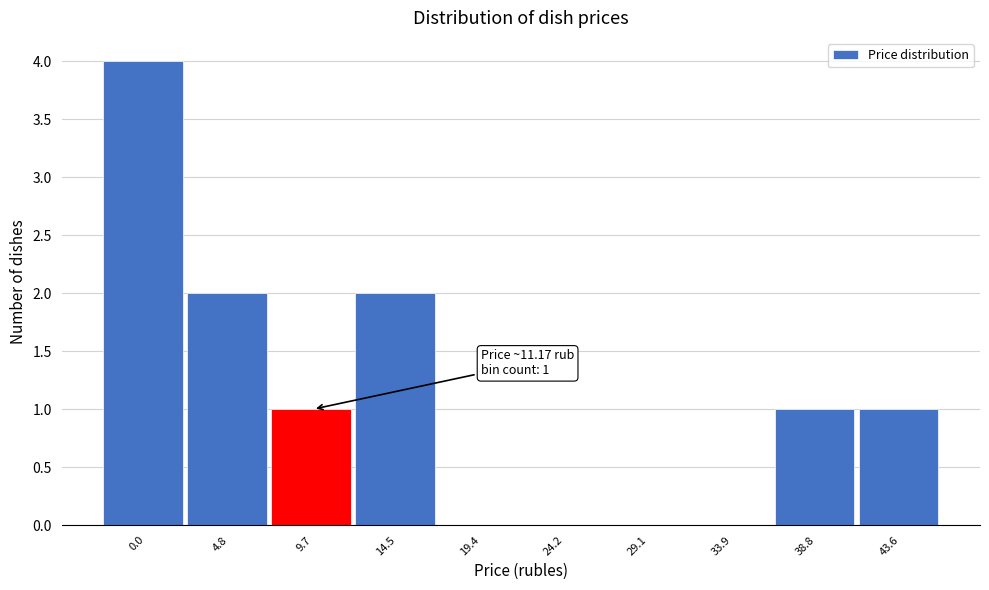

Reading right to left, list all the values displayed in this chart.

43.6=1	38.8=1	33.9=0	29.1=0	24.2=0	19.4=0	14.5=2	9.7=1	4.8=2	0.0=4